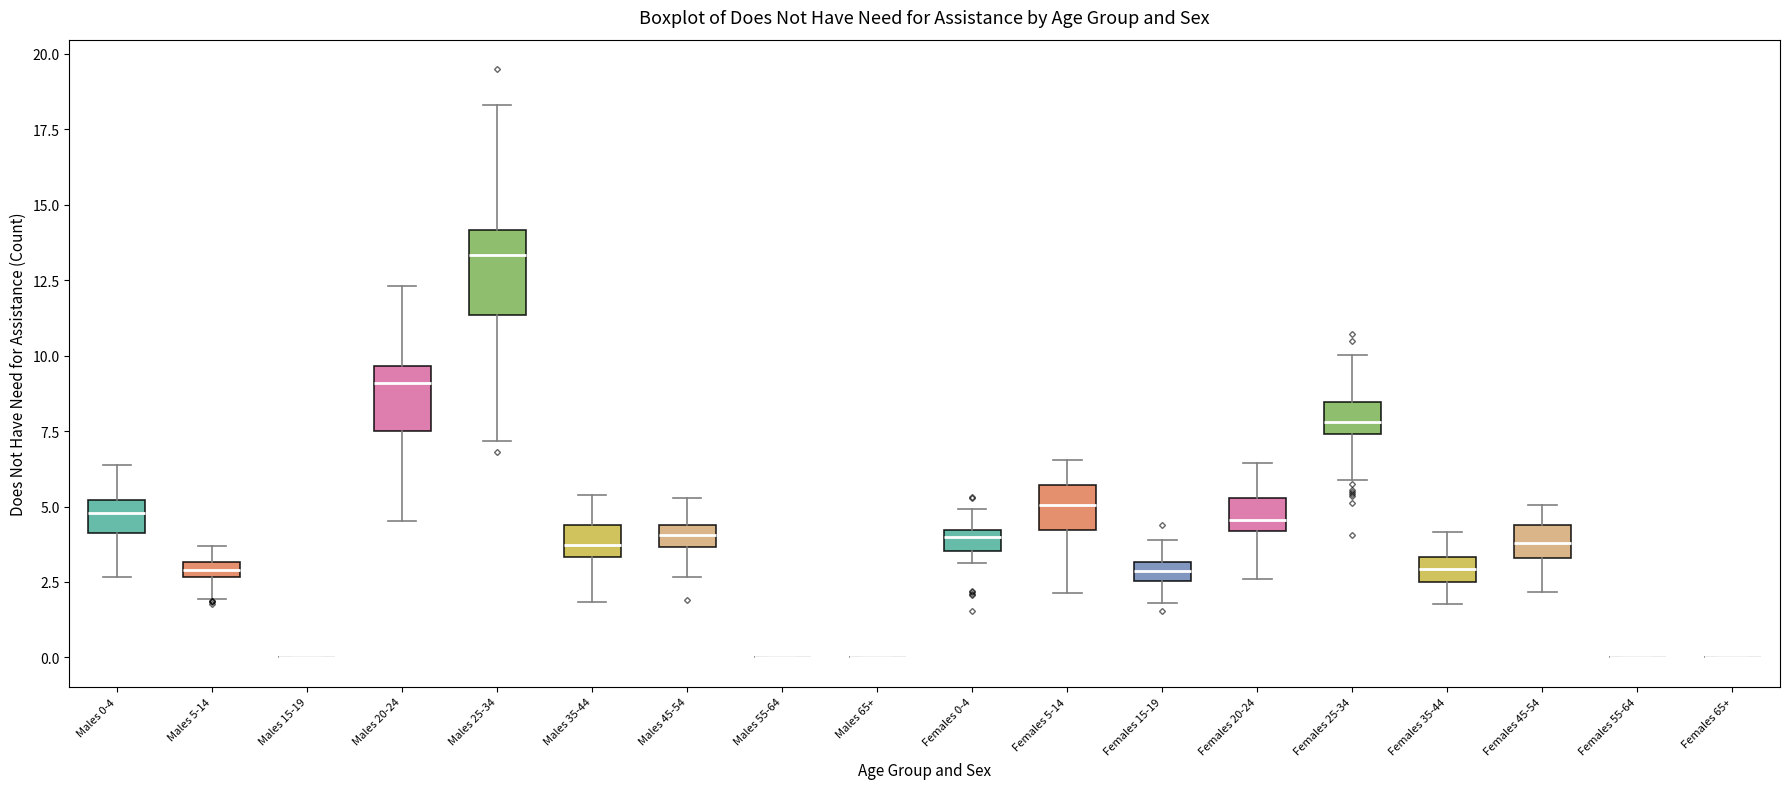

Where does the upper whisker of the box for Females 0-4 end on the y-axis? The values are not printed on the chart, so give them approximately, as read against the axis.

5.0